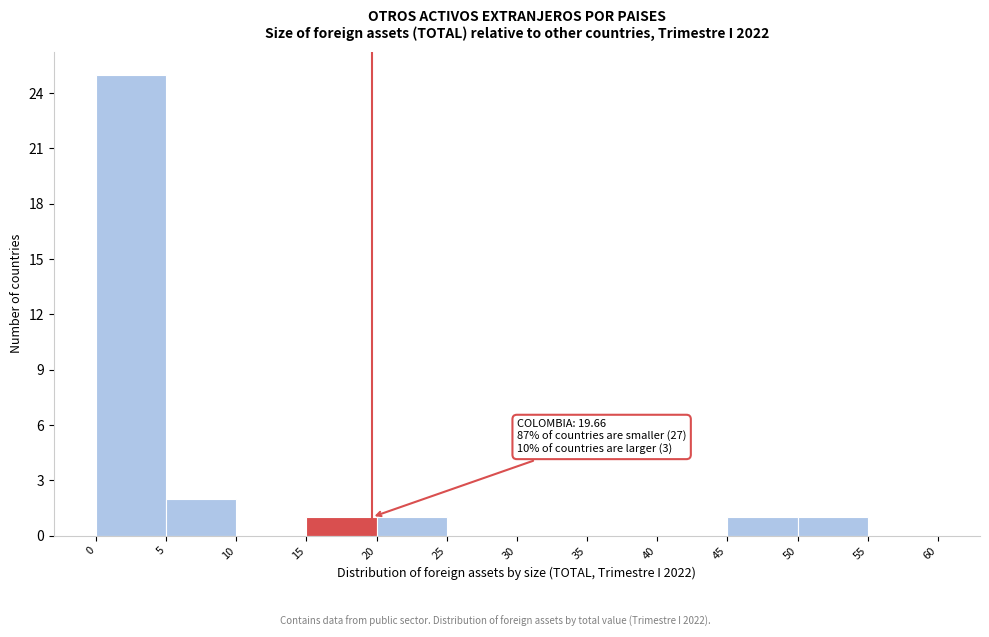

Which range on the x-axis has the tallest bar?

0 to 5